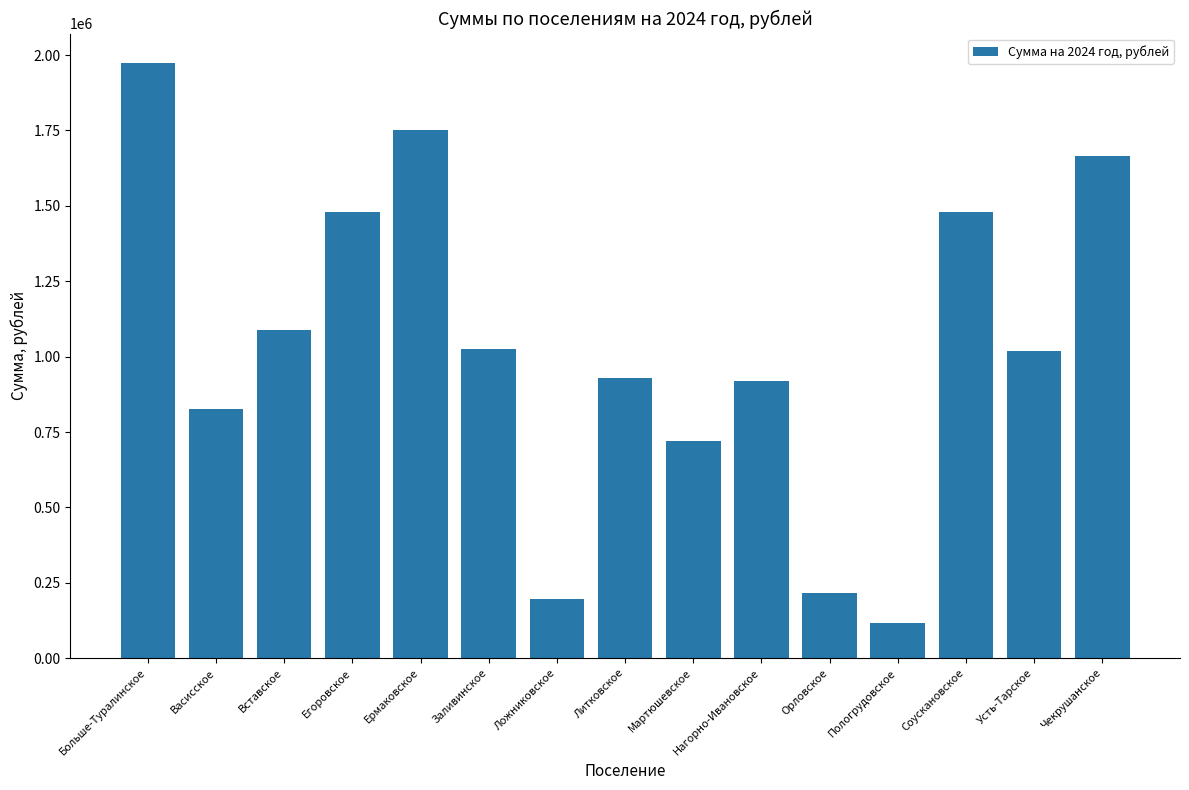

What is the sum of all values?

15404927.8